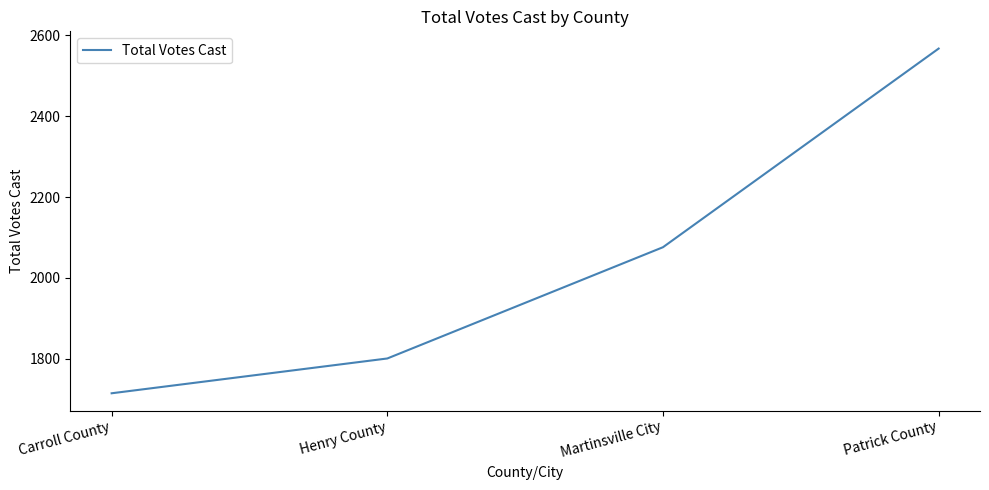

What is the difference between the values at Henry County and Martinsville City?

275